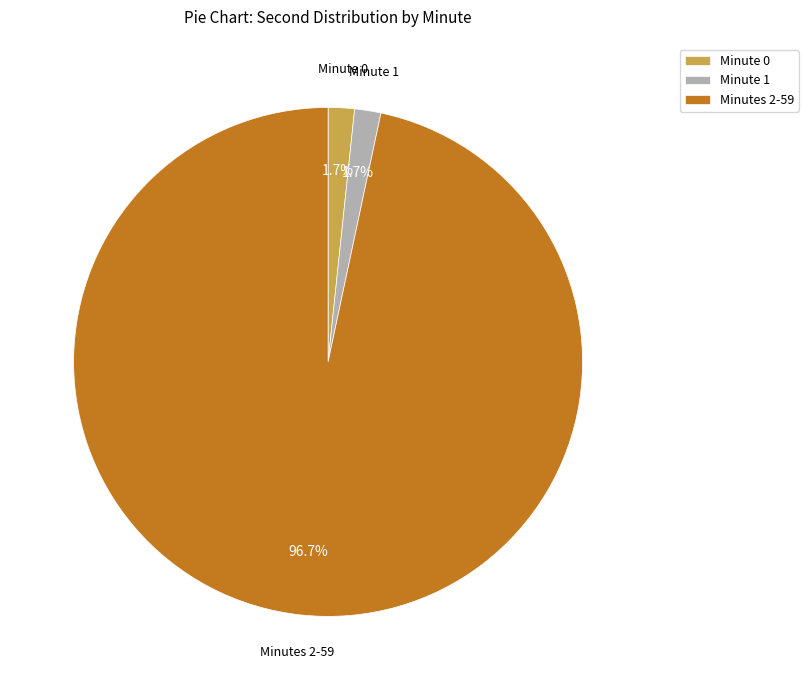

How many slices are in this pie chart?

3